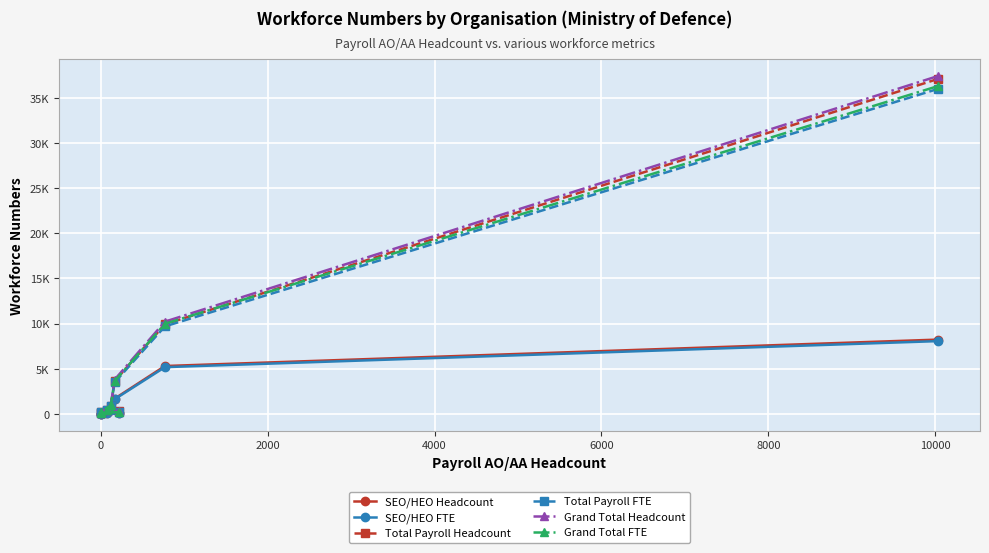

True or false: Total Payroll Headcount and Grand Total Headcount cross at least once.

False